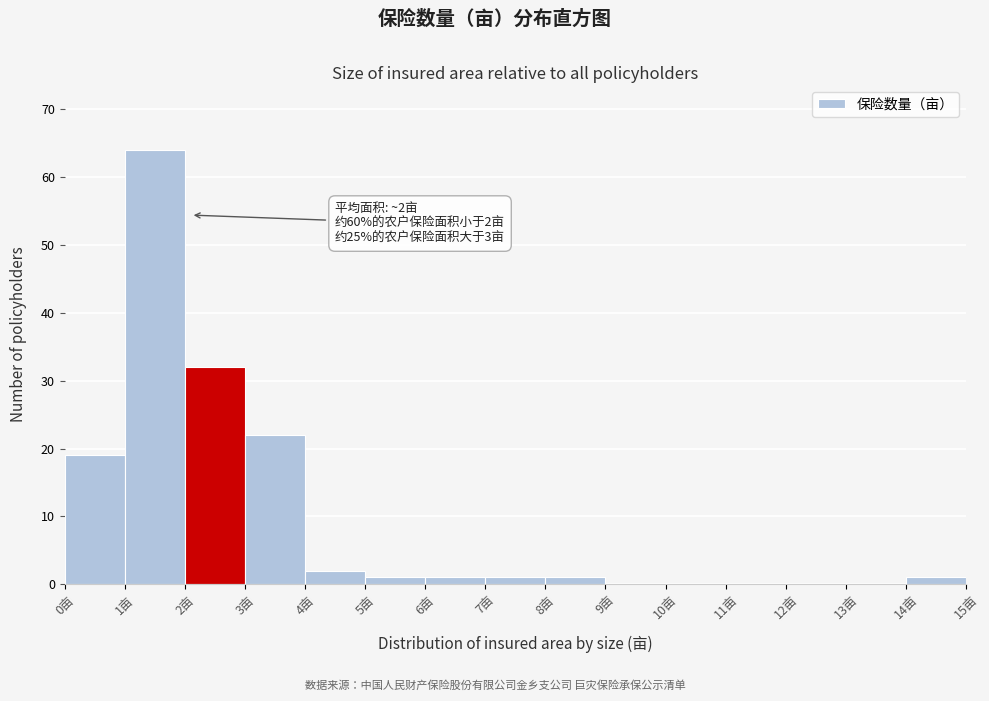

Which range on the x-axis has the tallest bar?

1 to 2